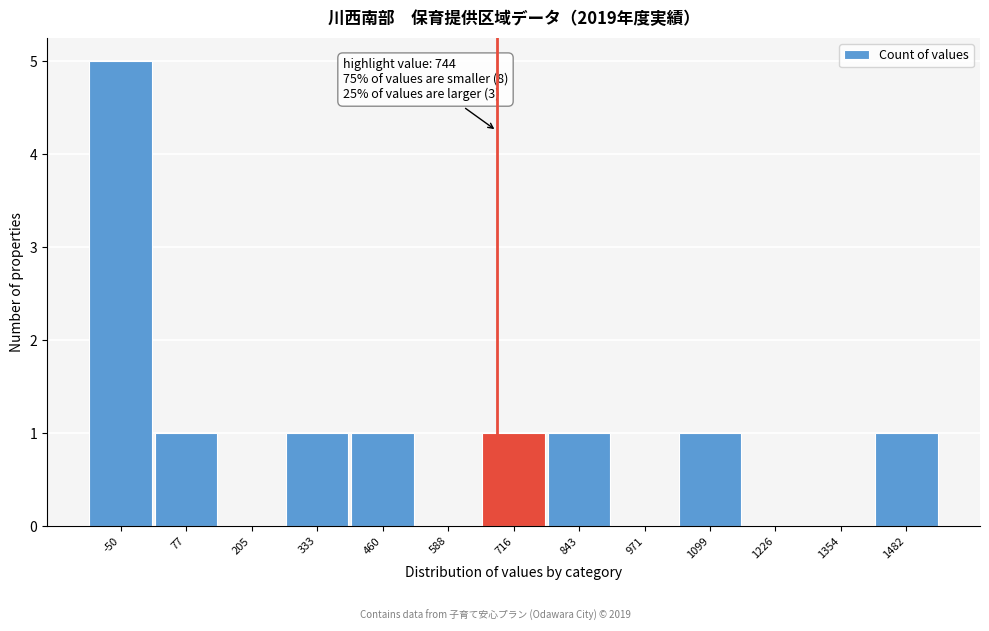

Reading left to right, what are all the values shown in this chart?

-50=5	77=1	205=0	333=1	460=1	588=0	716=1	843=1	971=0	1099=1	1226=0	1354=0	1482=1